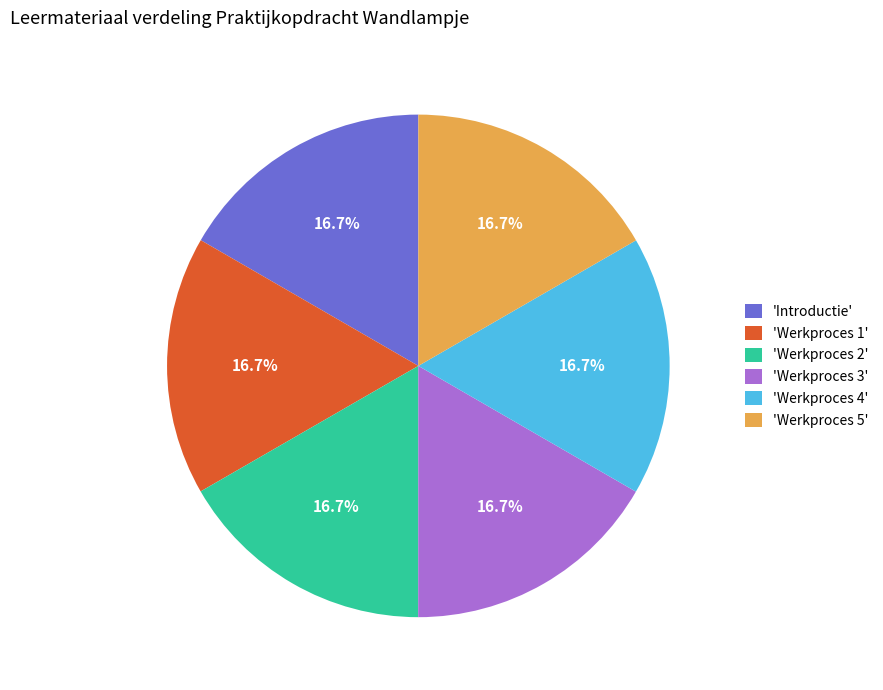

Is 'Introductie' the majority of the pie?

No